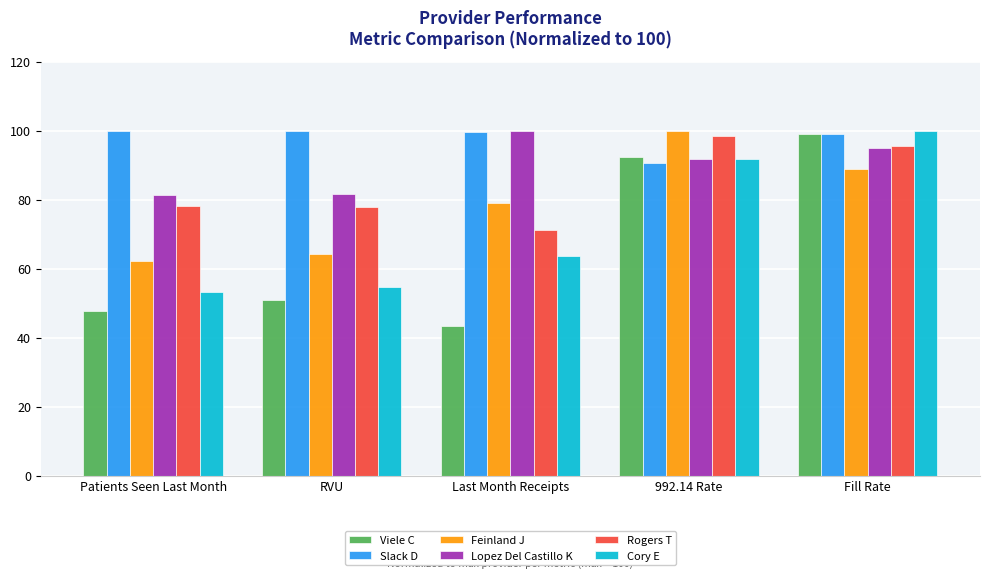

Rank the series by their average value, from lowest to highest.

Viele C, Cory E, Feinland J, Rogers T, Lopez Del Castillo K, Slack D